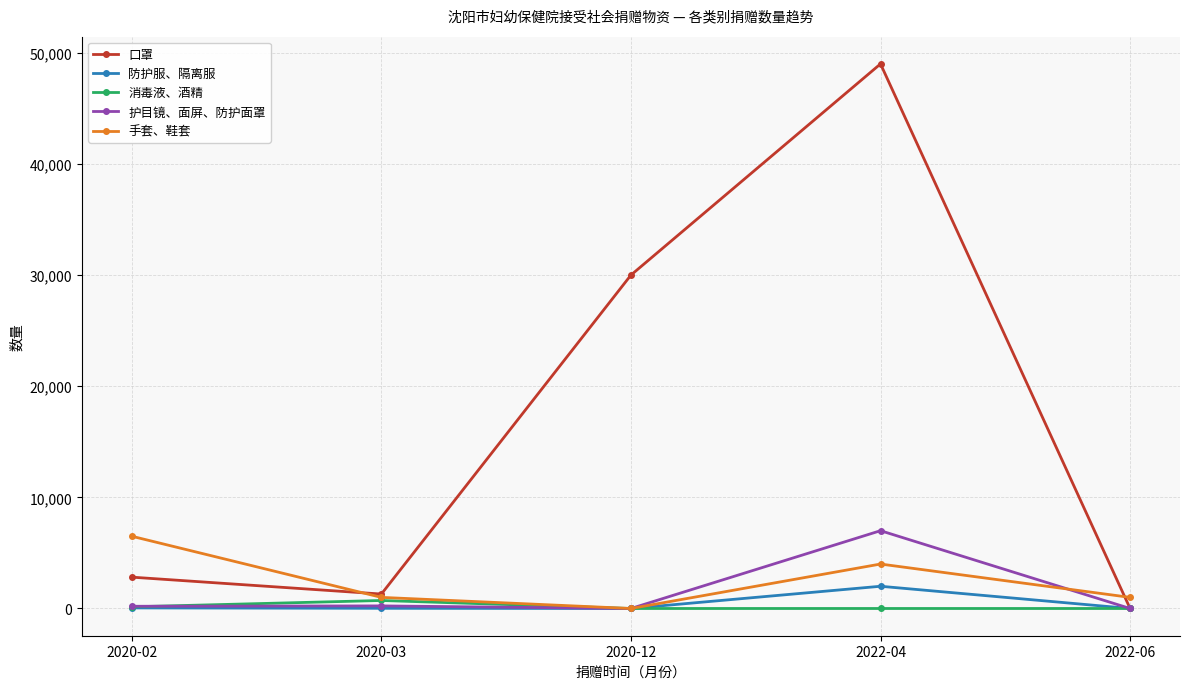

What are all the series names shown in the legend?

口罩, 防护服、隔离服, 消毒液、酒精, 护目镜、面屏、防护面罩, 手套、鞋套